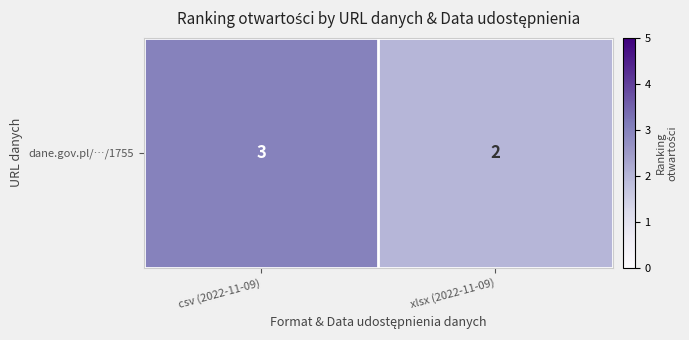

What value does the data have at xlsx (2022-11-09)?

2